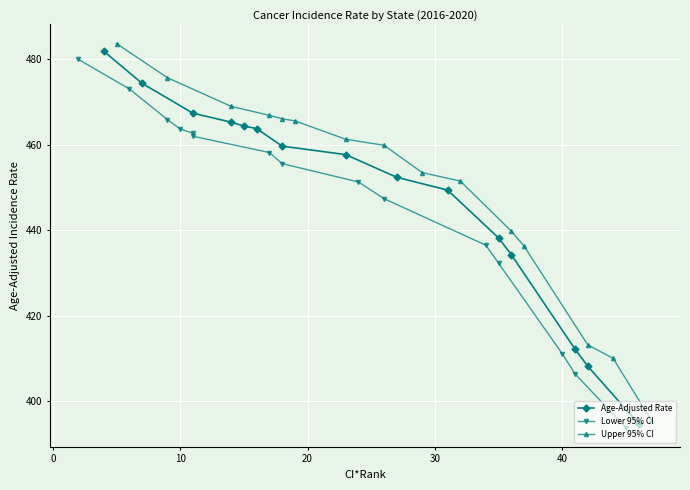

Rank the series by their average value, from lowest to highest.

Lower 95% CI, Age-Adjusted Rate, Upper 95% CI